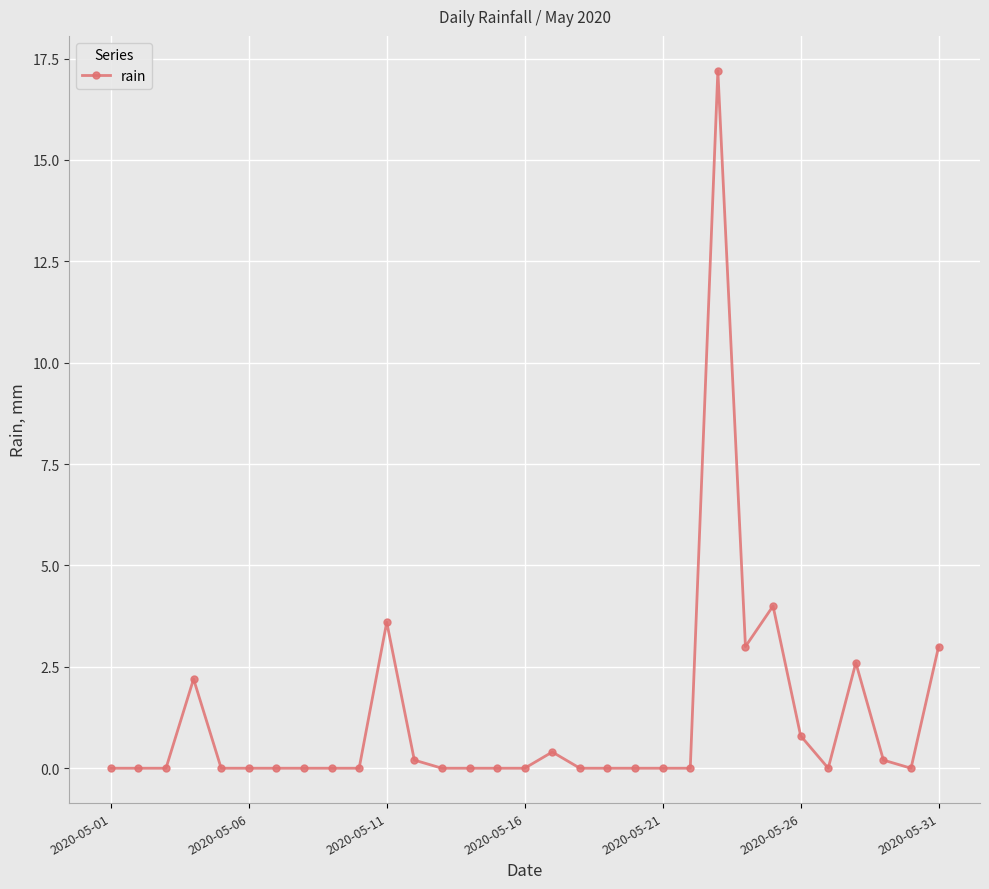

What is the greatest value displayed?

17.2